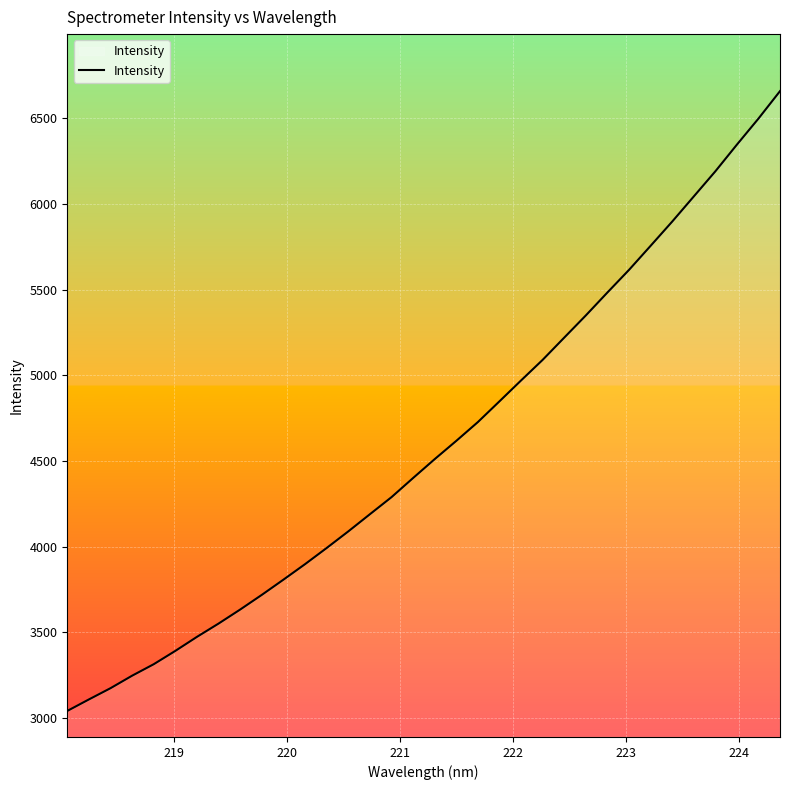

Does the chart have visible grid lines?

Yes